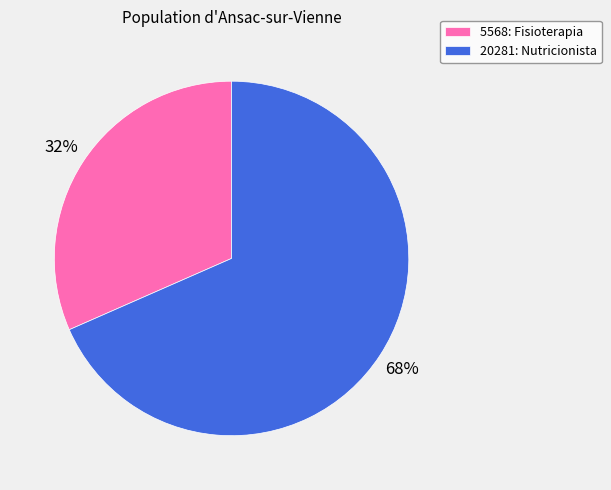

Do 5568: Fisioterapia and 20281: Nutricionista together represent more than half of the pie?

Yes